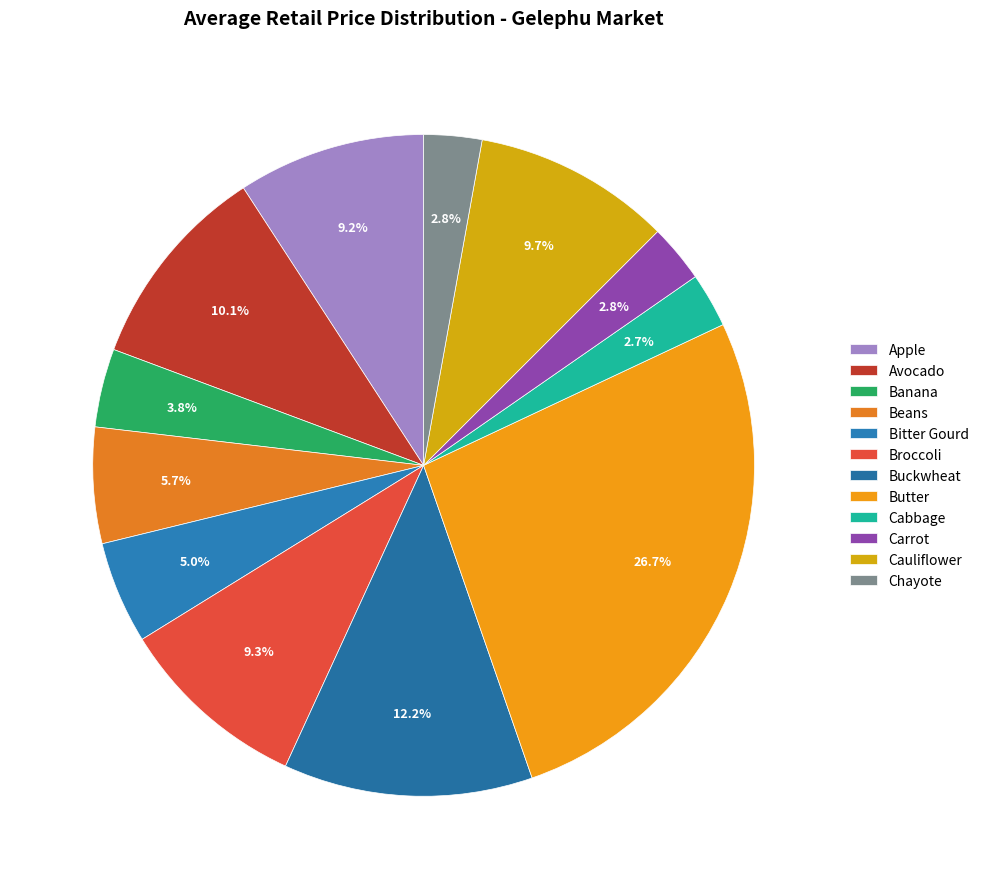

To the nearest percent, what is the combined percentage of Butter and Cauliflower?

36%